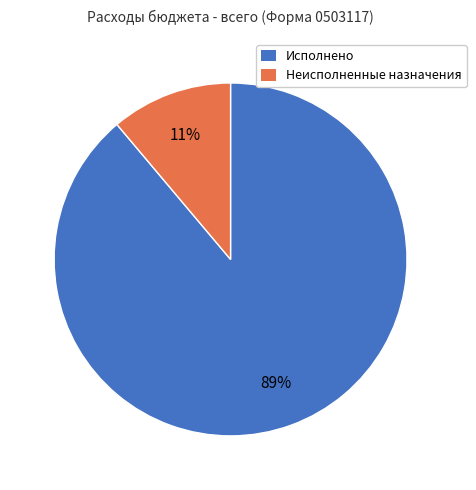

The Исполнено slice represents 99% of the pie. True or false?

False